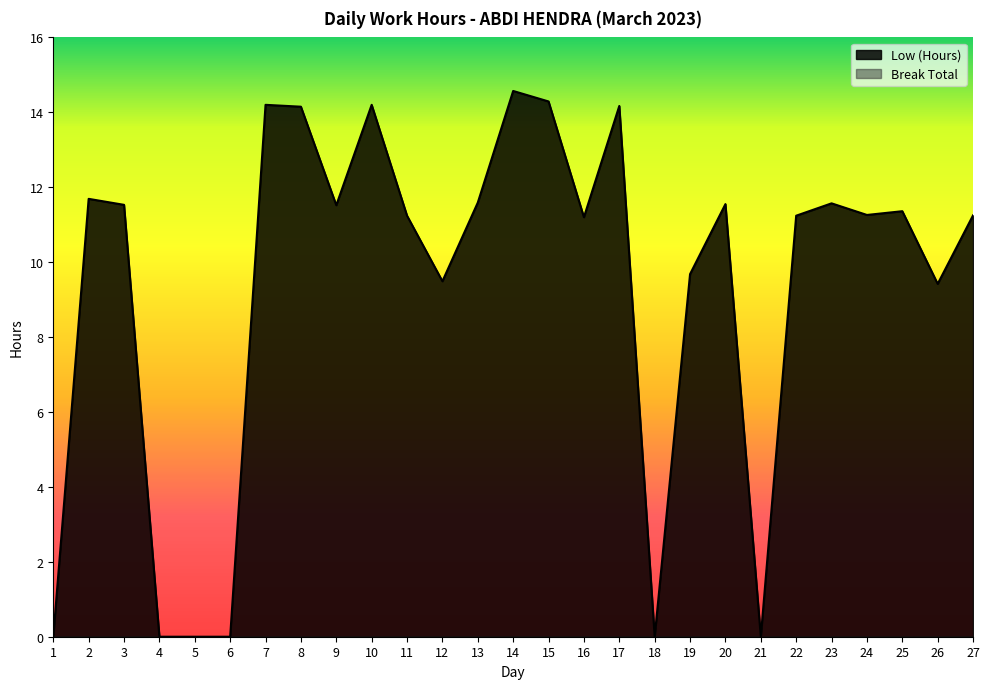

What is the sum of the values at 10 and 22?

25.4